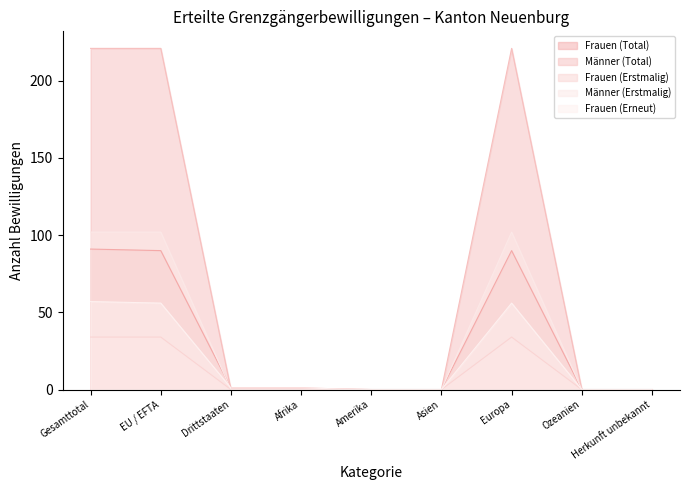

The Männer (Erstmalig) series shows 50 at Amerika. True or false?

False